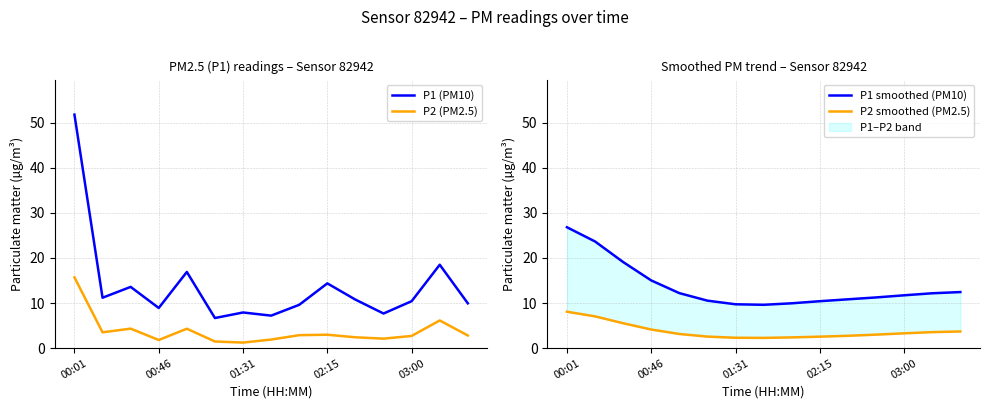

Read the P1 (PM10) value at 00:01.

51.8